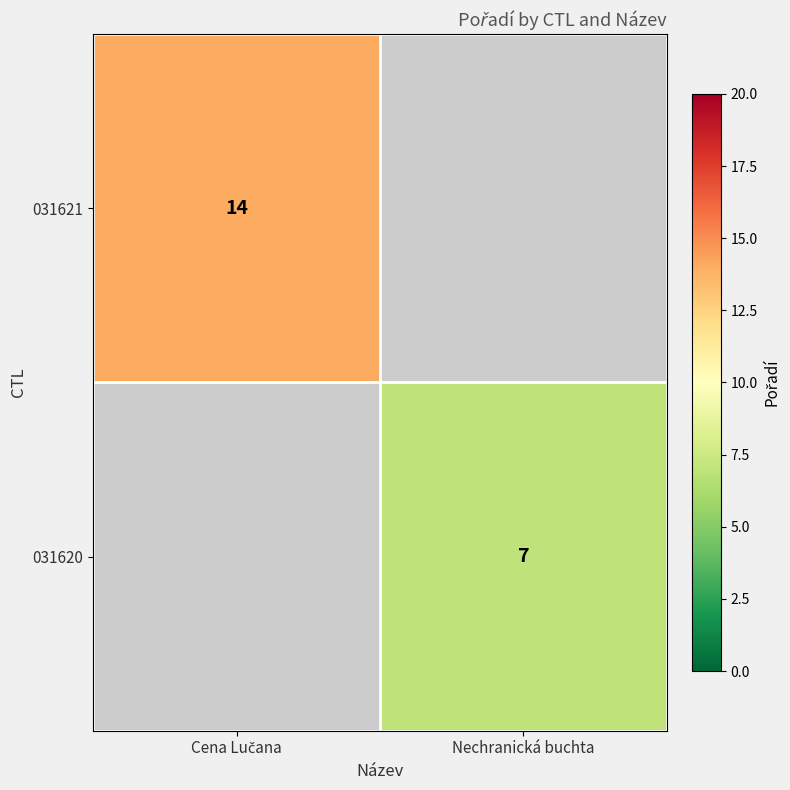

The 031621 series shows 14.0 at Cena Lučana. True or false?

True